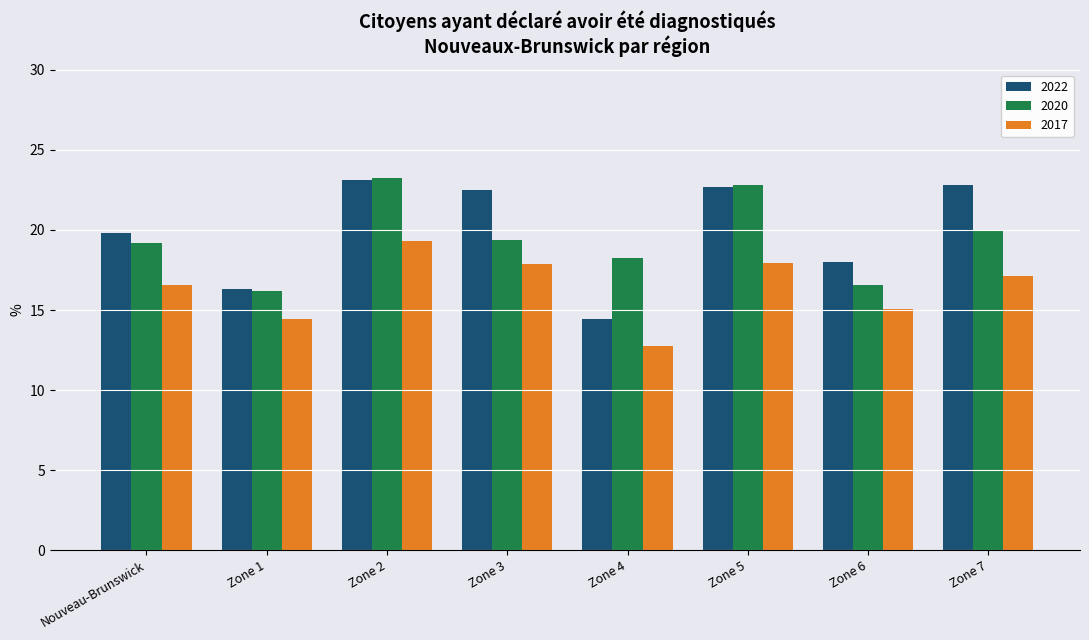

What is the spread (max minus min) of values at Zone 4?

5.5